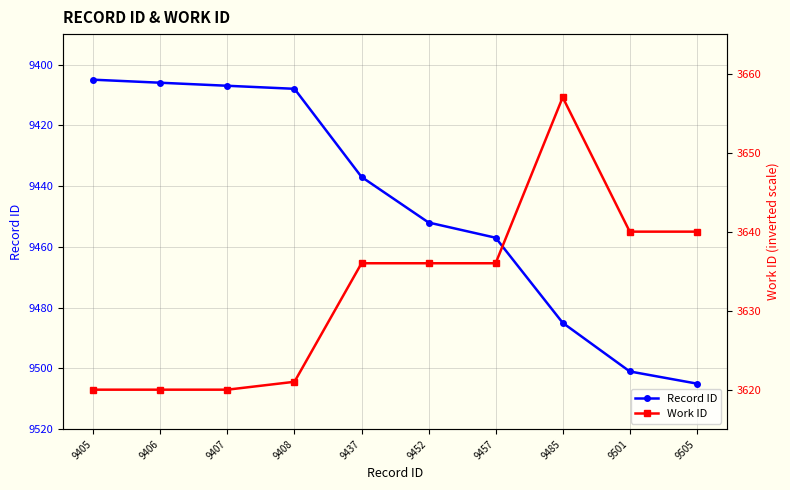

What is the difference between the highest and lowest values at 9407?

5787